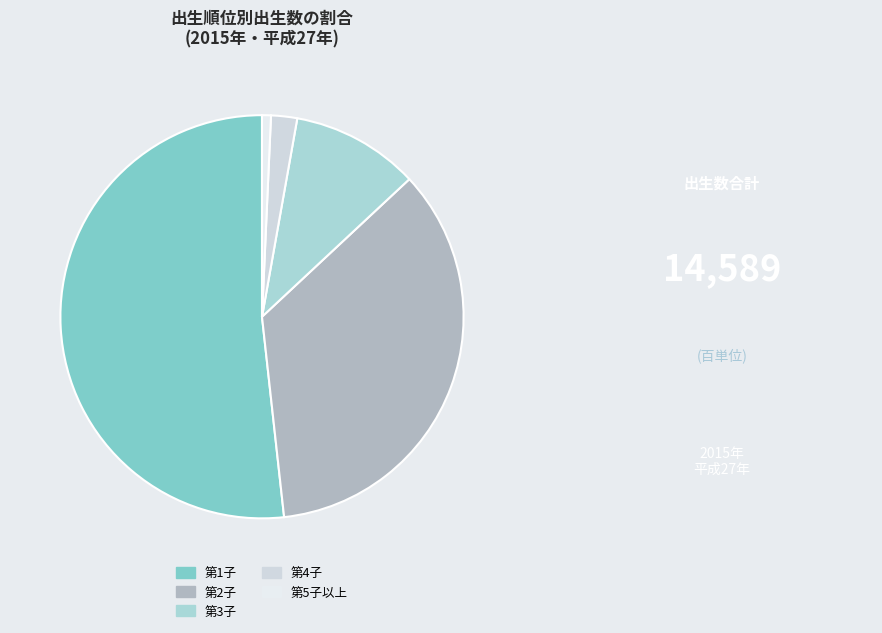

Rank the categories by value from lowest to highest.

第5子以上, 第4子, 第3子, 第2子, 第1子